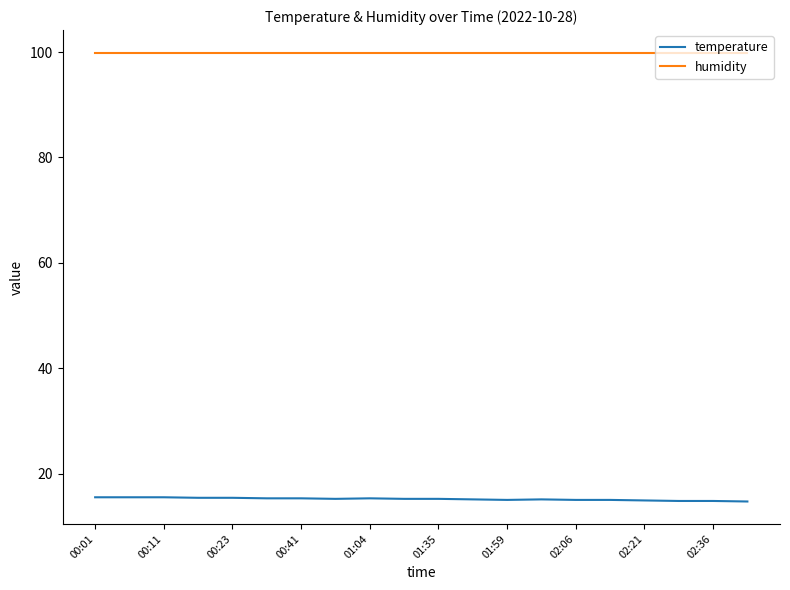

What is the maximum value shown in the chart?

99.9